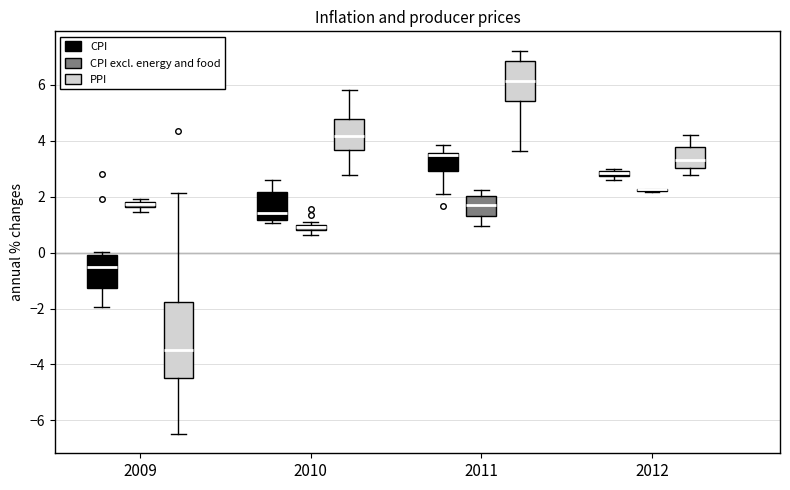

Comparing the boxes themselves (not the whiskers), which one is the tallest?

2009 (PPI)